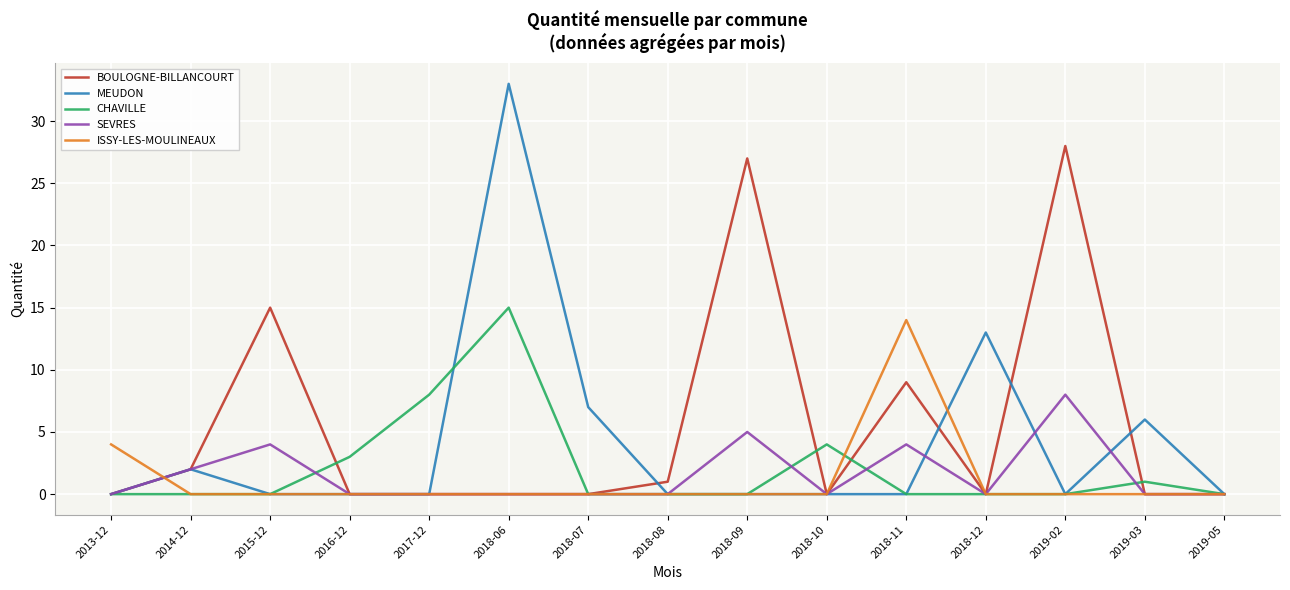

What are all the series names shown in the legend?

BOULOGNE-BILLANCOURT, MEUDON, CHAVILLE, SEVRES, ISSY-LES-MOULINEAUX